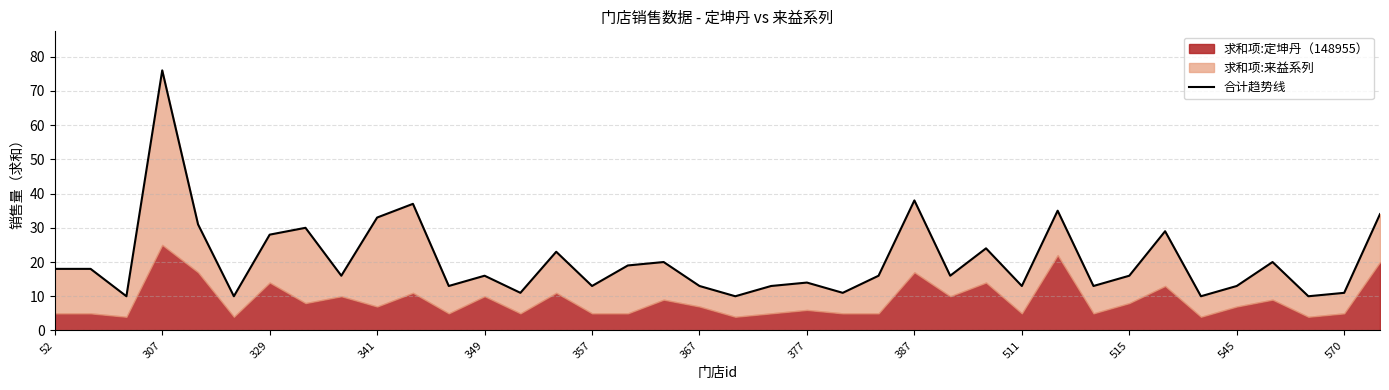

What is the greatest value displayed?

76